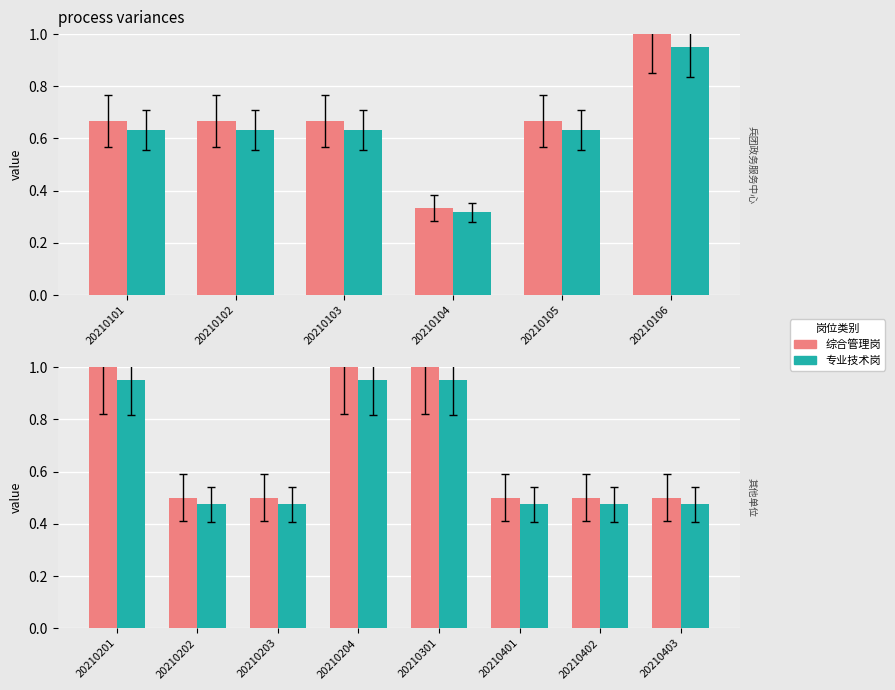

Which series has the largest range (max minus min)?

综合管理岗